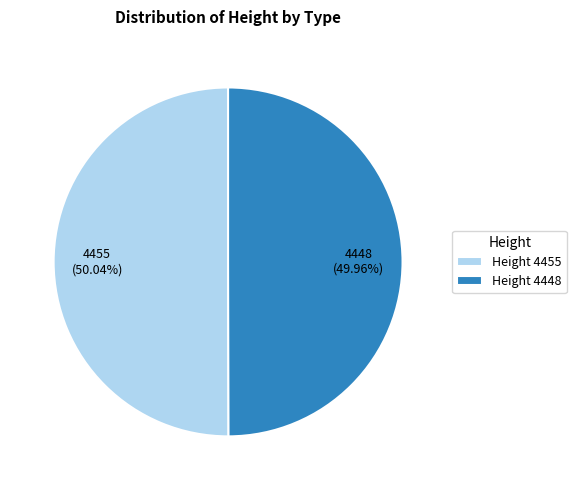

Is there a majority slice in this chart?

Yes